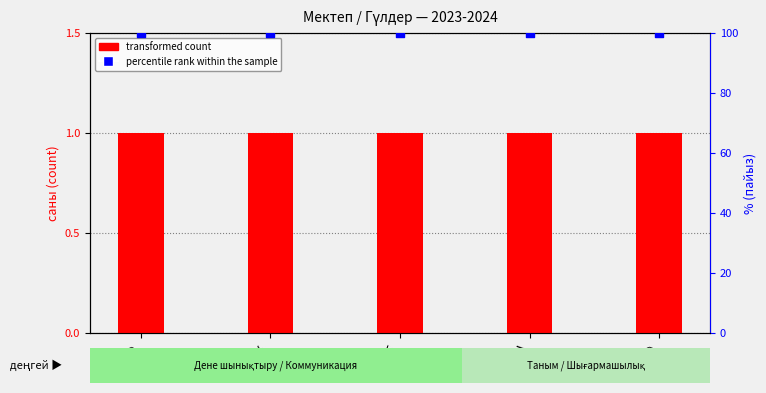

At which category is the sum across all series the highest?

5-Ф